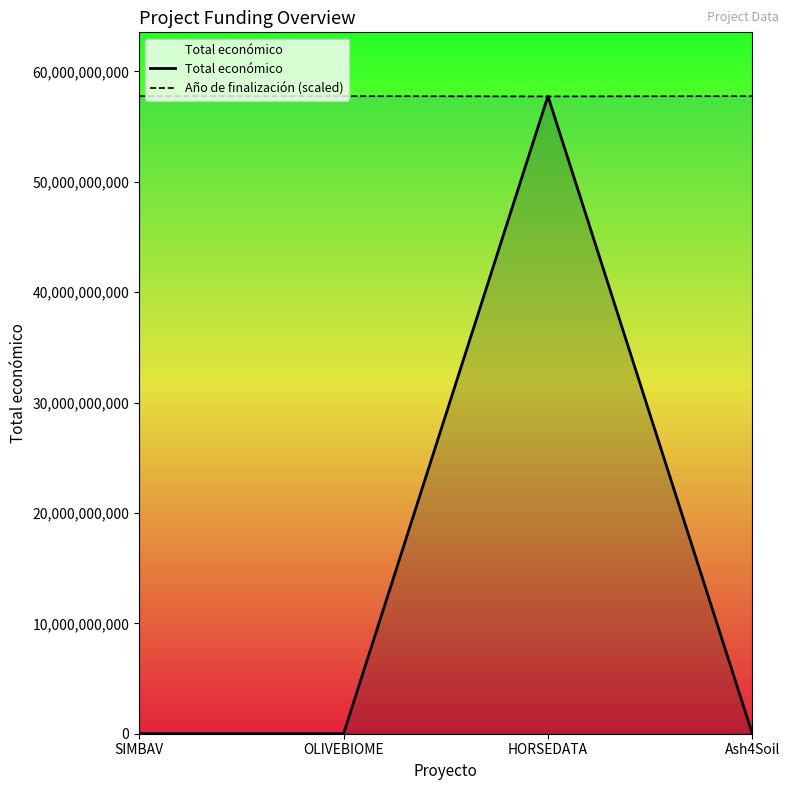

What is the difference between the maximum and minimum values in the Total económico series?

57763258353.0